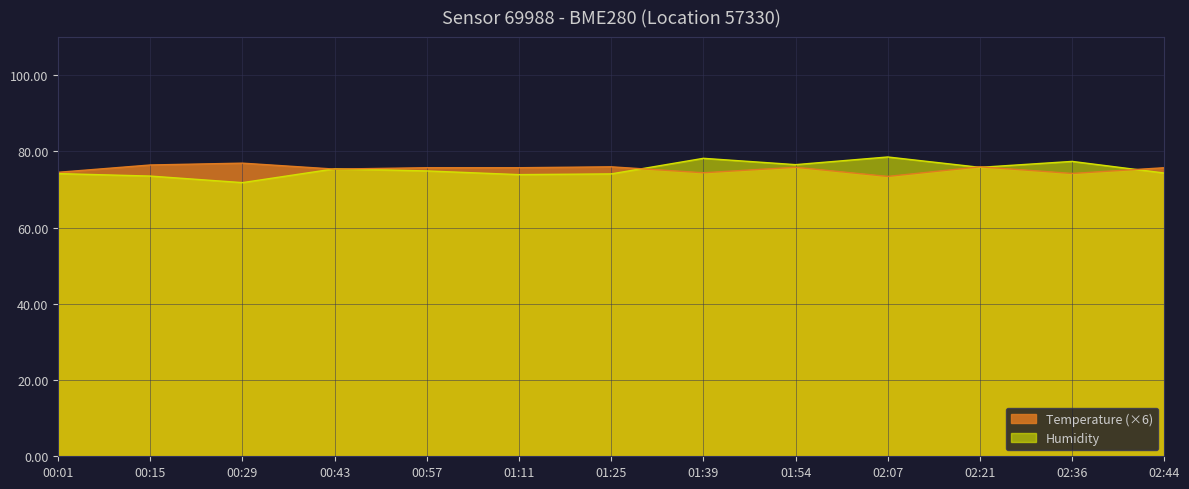

Which category has the lowest value in the Temperature series?

02:07